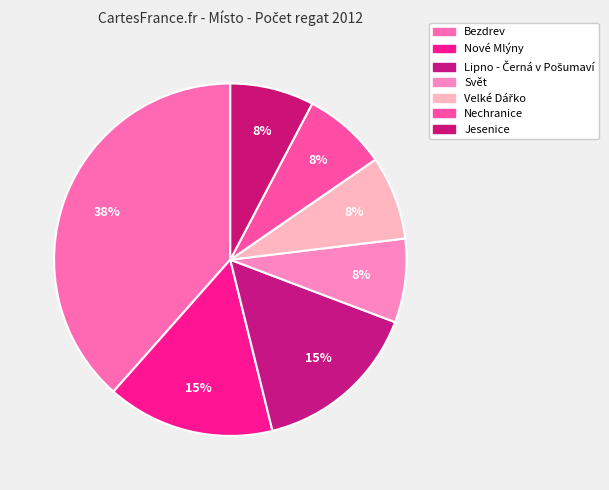

Count the number of slices in the pie.

7